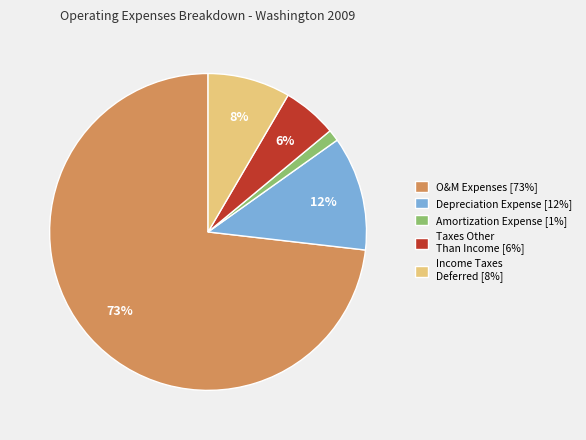

How many slices are in this pie chart?

5